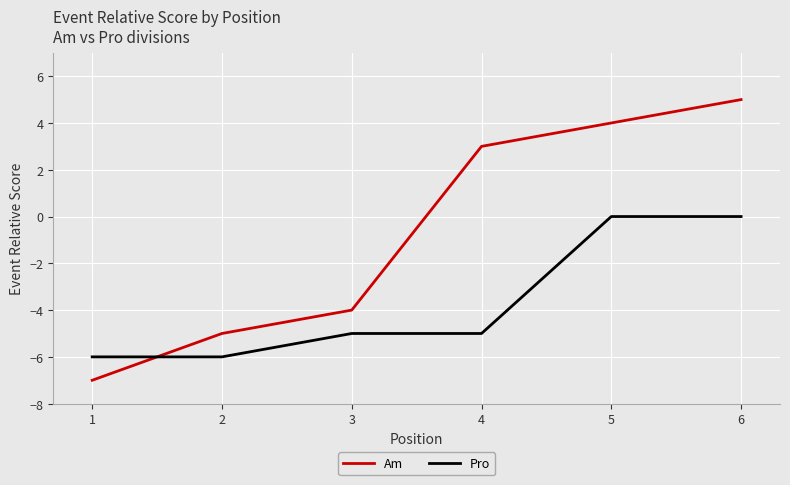

At which category is the sum across all series the highest?

6